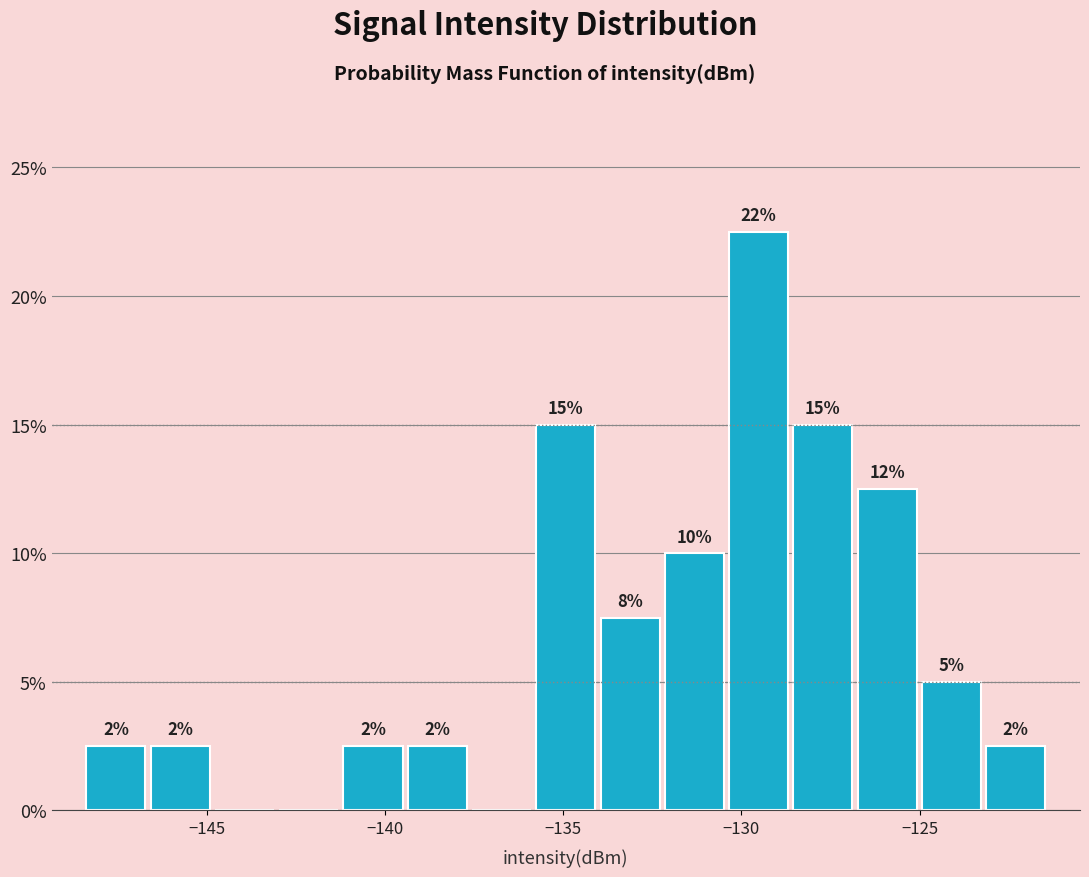

Around what value on the x-axis is the tallest bar? Give the approximate position of its centre, as read against the axis.

-129.5